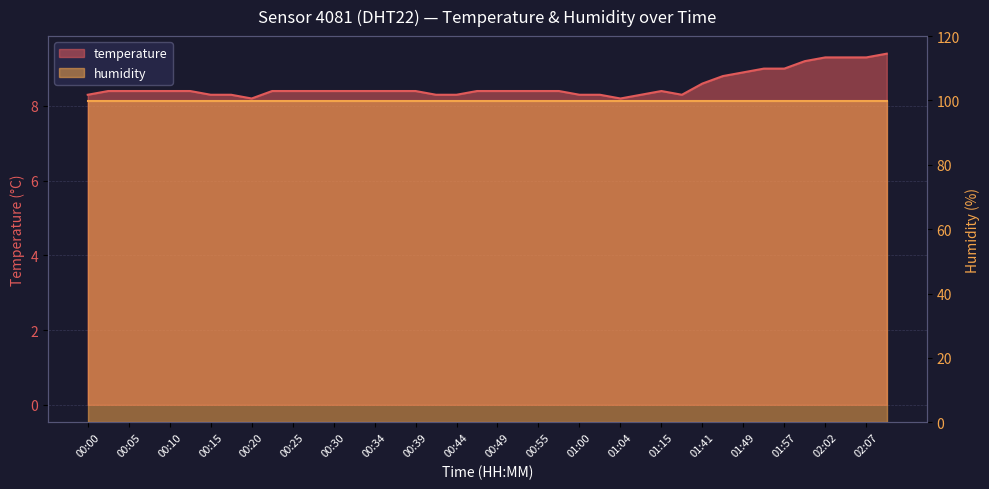

How many interior local valleys (lower than both neighbors) does the data have?

3